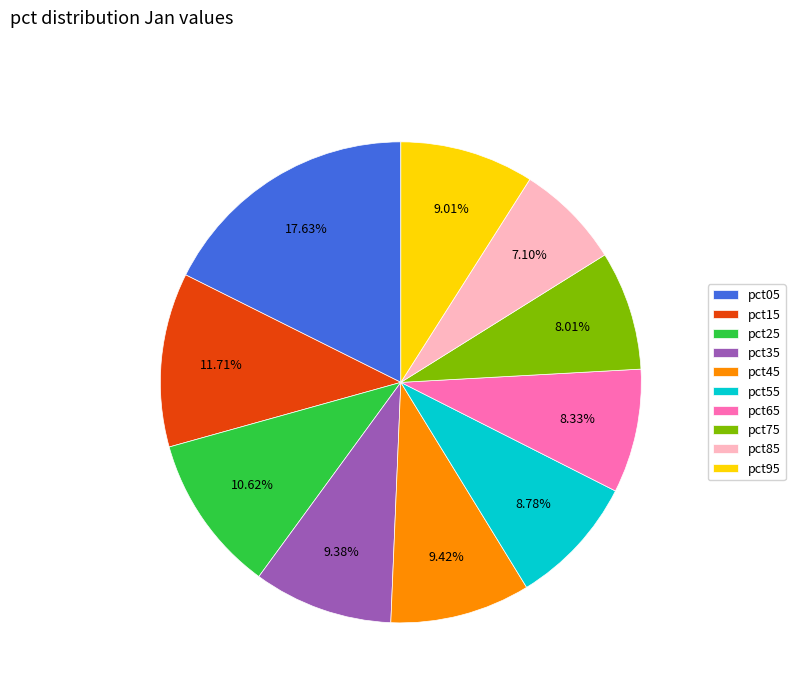

To the nearest percent, what is the average slice percentage?

10%